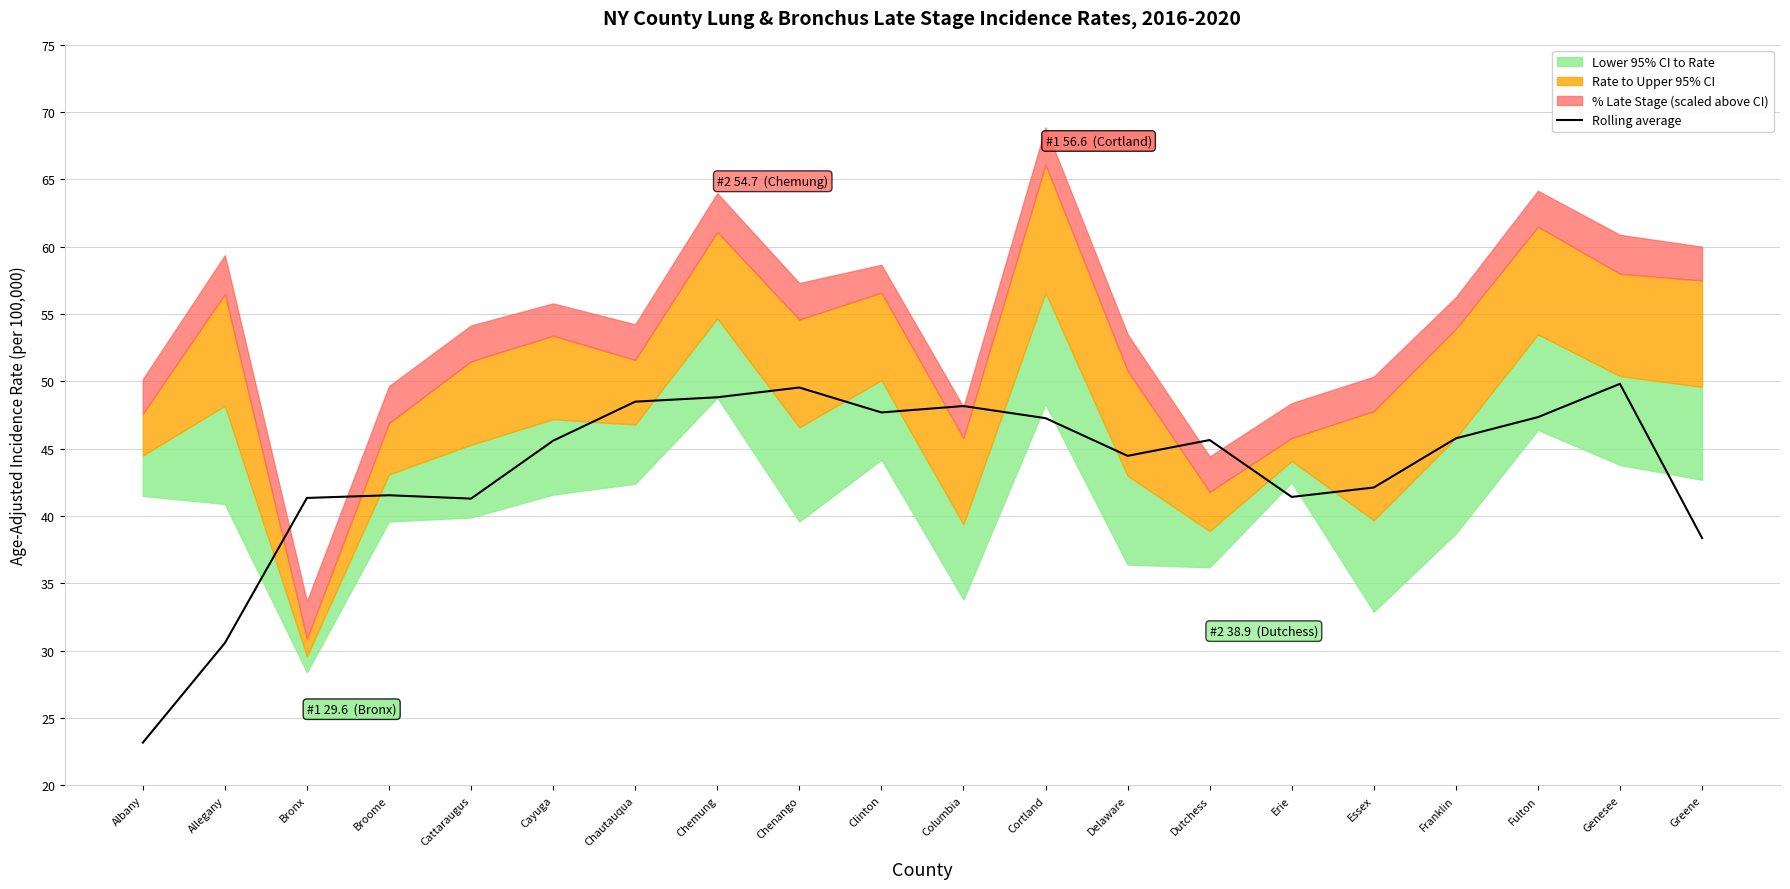

What is the minimum value shown in the chart?

23.2